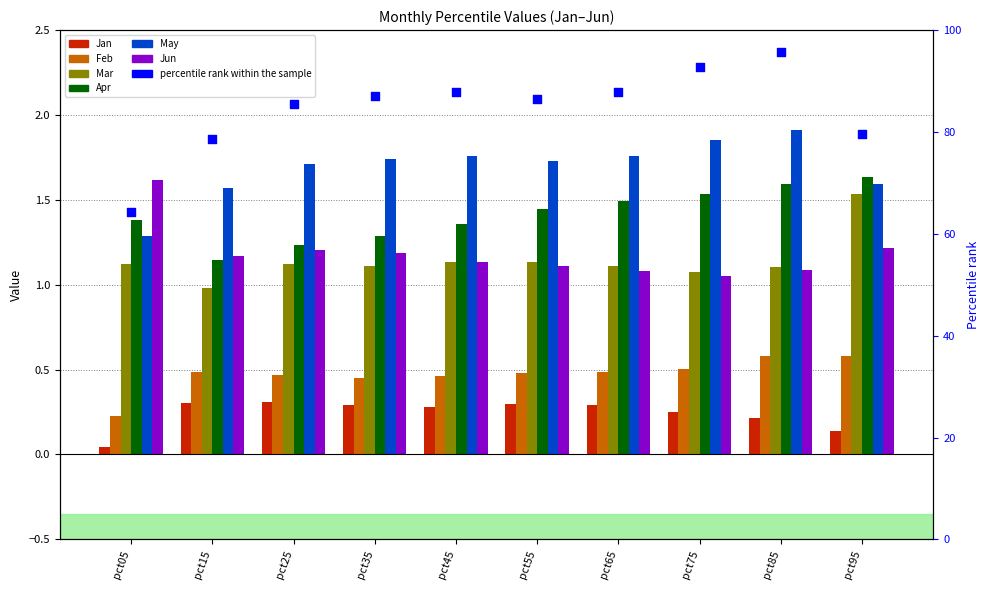

At which category is the sum across all series the highest?

pct95